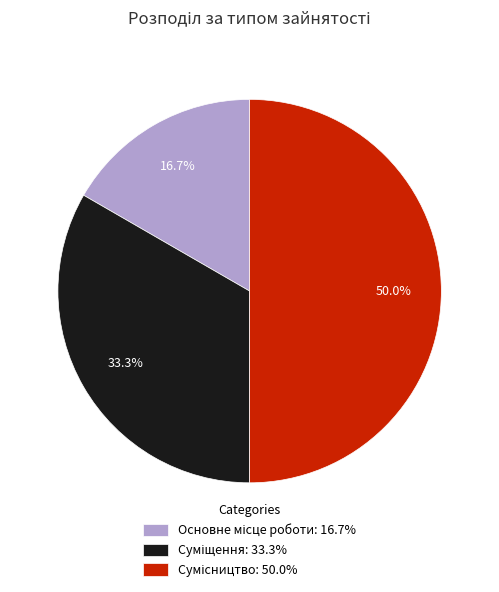

Which has a higher value, Основне місце роботи or Сумісництво?

Сумісництво